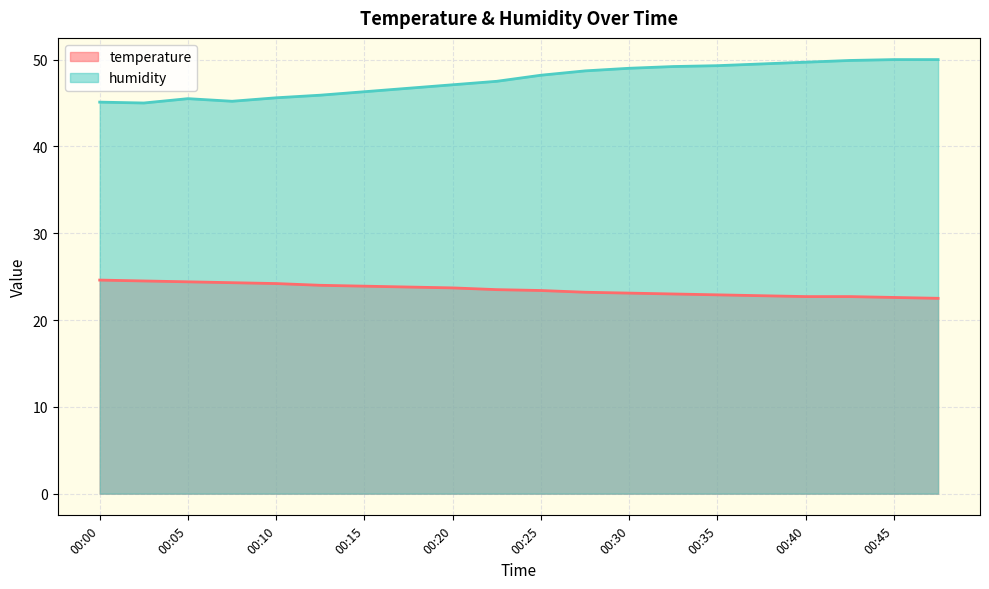

At which label is humidity closest to 47?

00:20